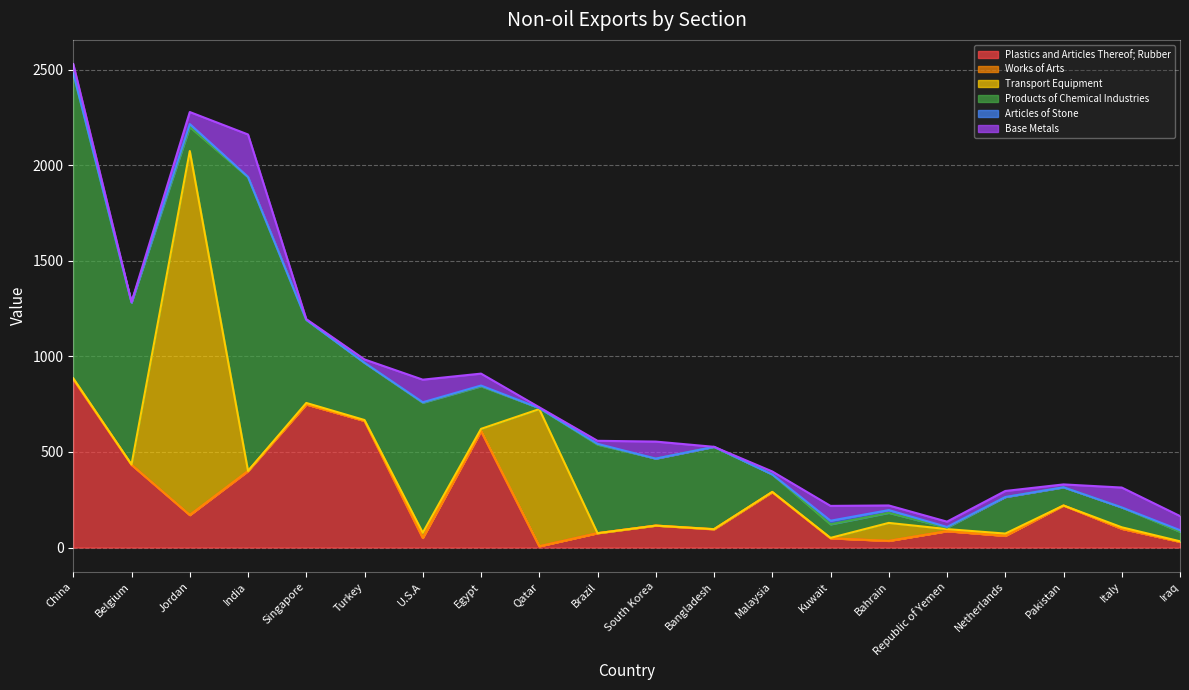

The value of Works of Arts at Malaysia is 0.4. True or false?

True